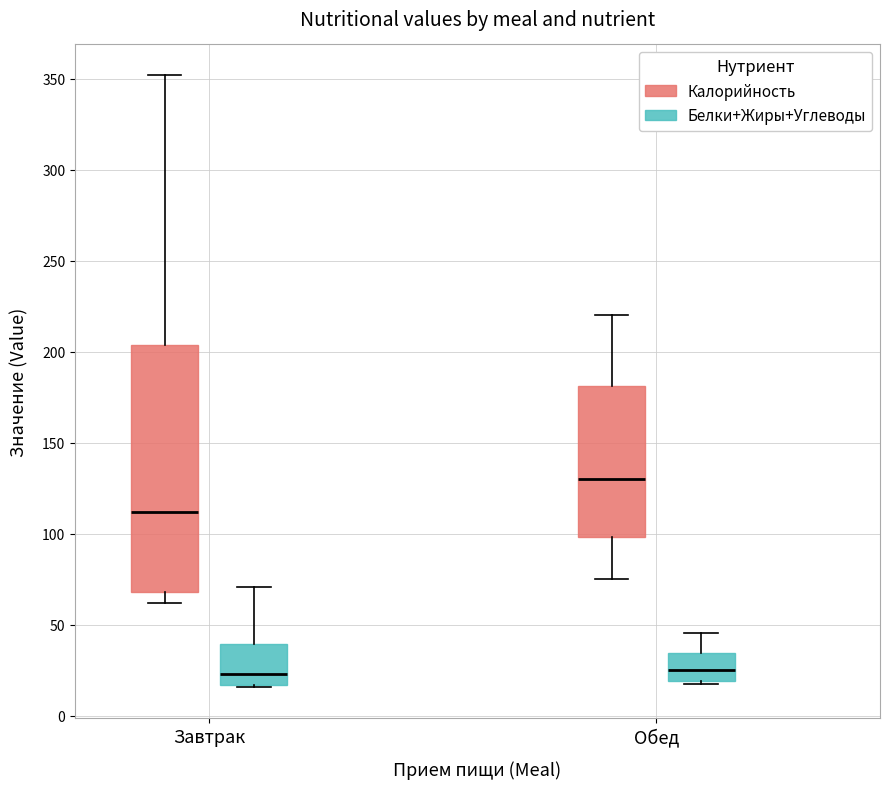

Where is the upper edge of the box for Завтрак (Калорийность) on the y-axis? The values are not printed on the chart, so give them approximately, as read against the axis.

205